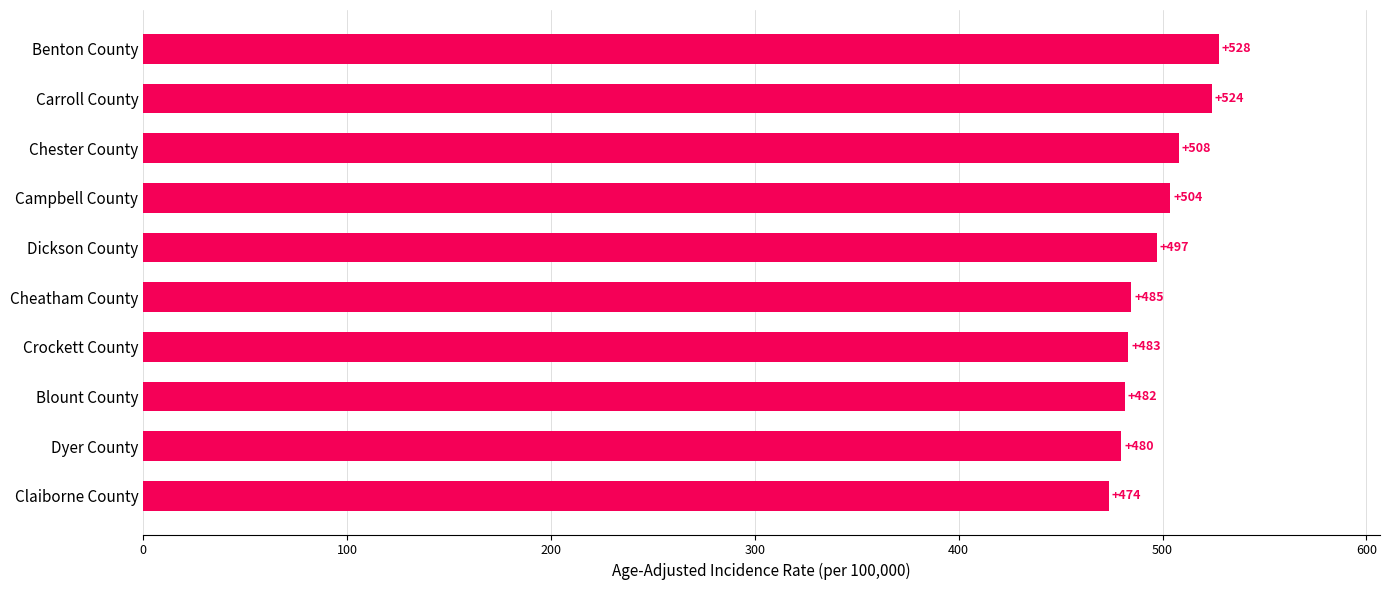

Rank the categories by value from lowest to highest.

Claiborne County, Dyer County, Blount County, Crockett County, Cheatham County, Dickson County, Campbell County, Chester County, Carroll County, Benton County